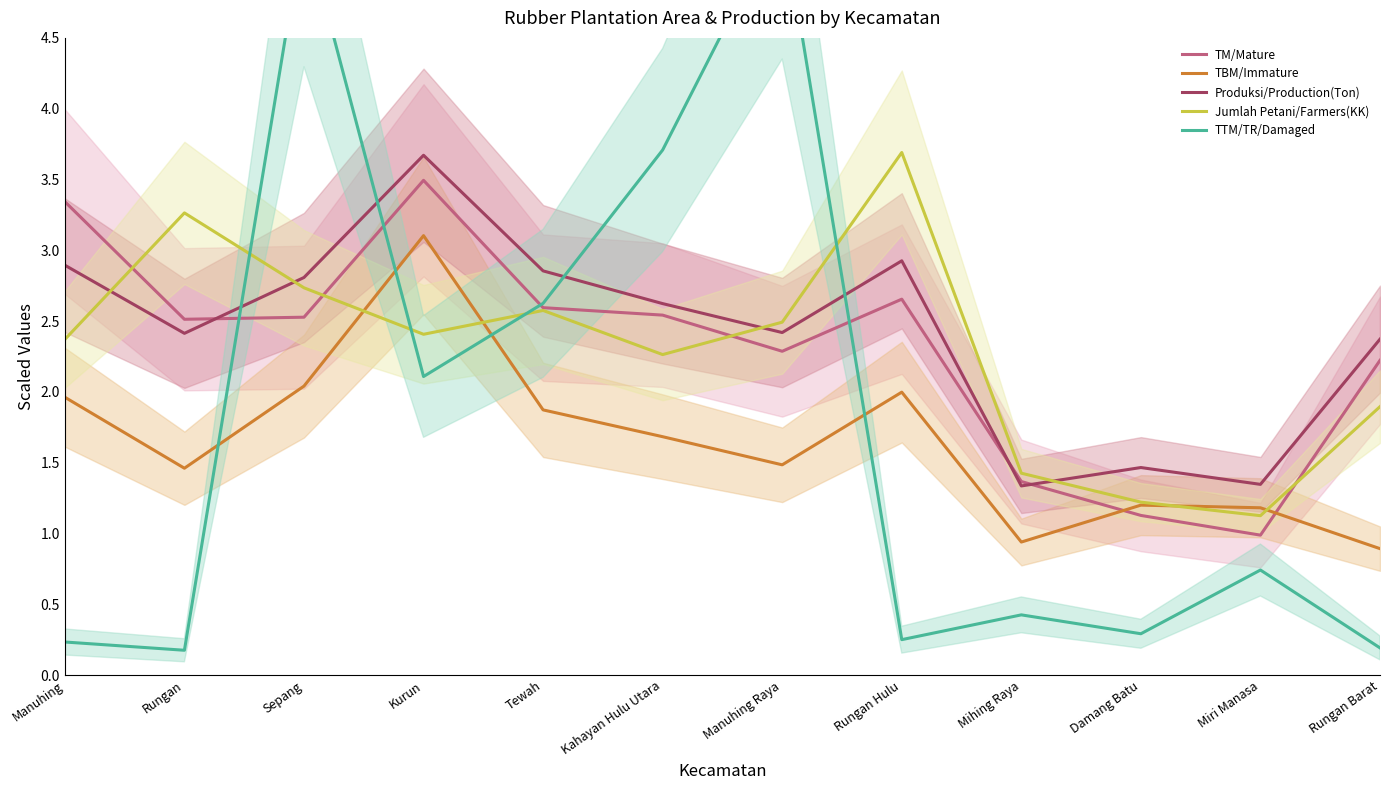

How many intersections are there between TM/Mature and TBM/Immature?

2